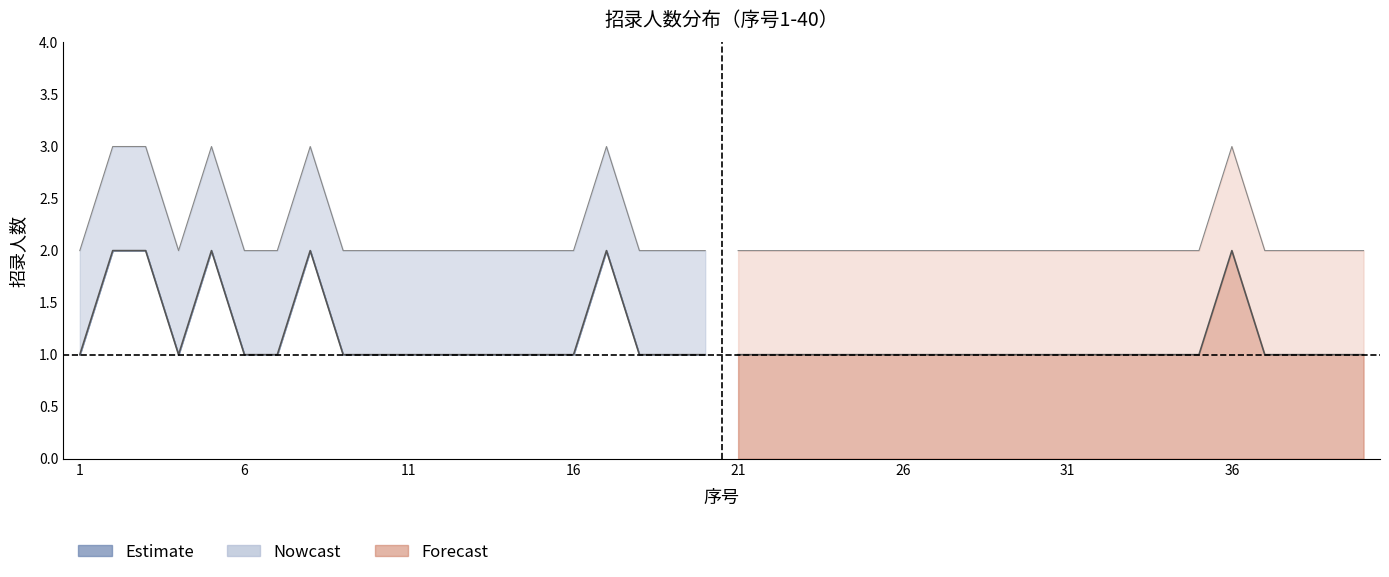

How many distinct data groups are displayed?

3